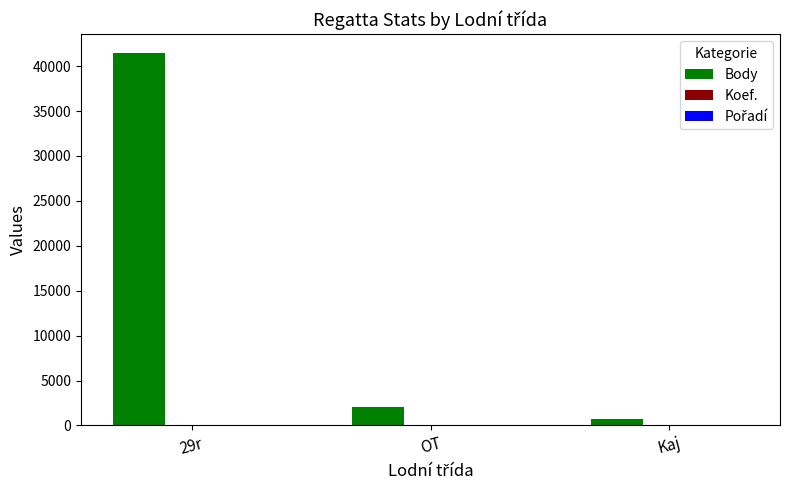

What is the maximum value for Body?

41478